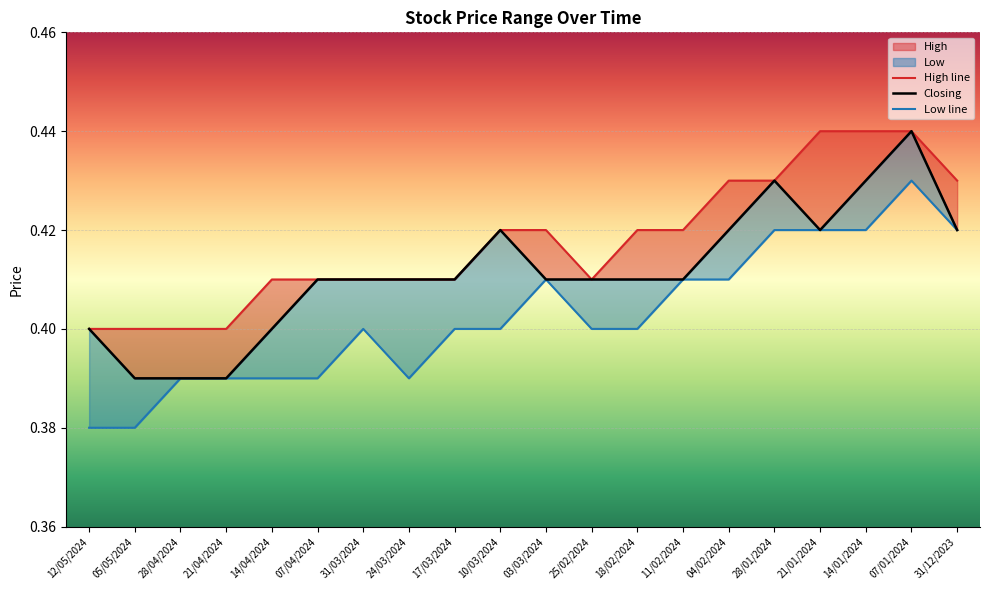

True or false: Low and Closing intersect in this chart.

False